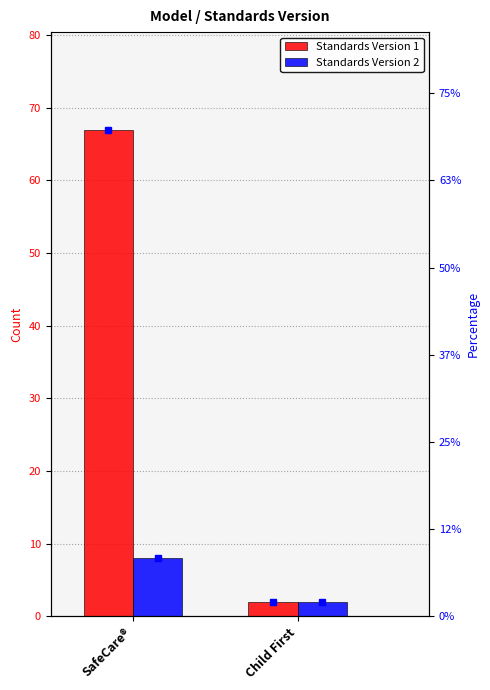

How many groups of bars are there?

2